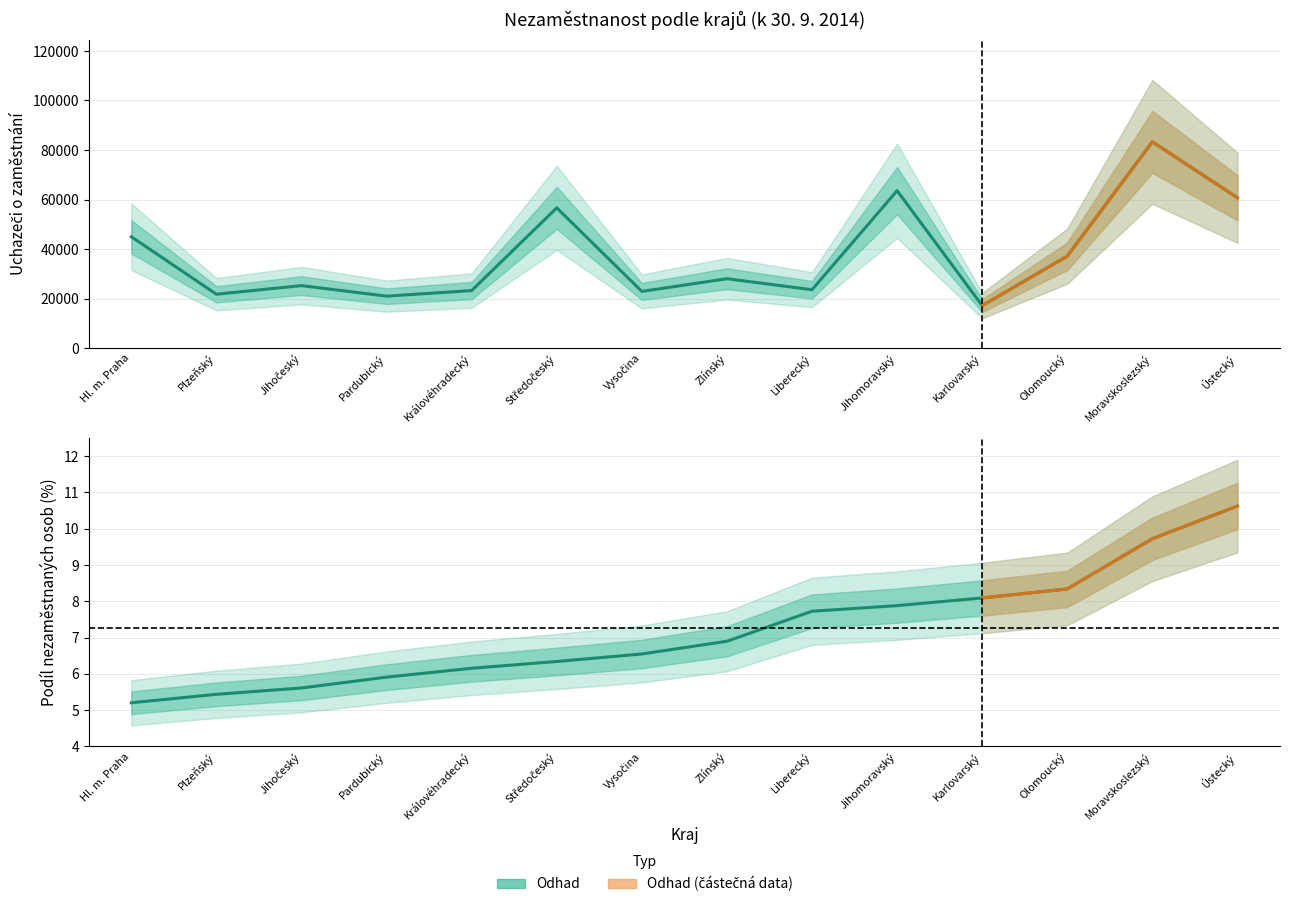

Rank the series by their maximum value, from lowest to highest.

Podíl nezaměstnaných (%), Uchazeči o zaměstnání